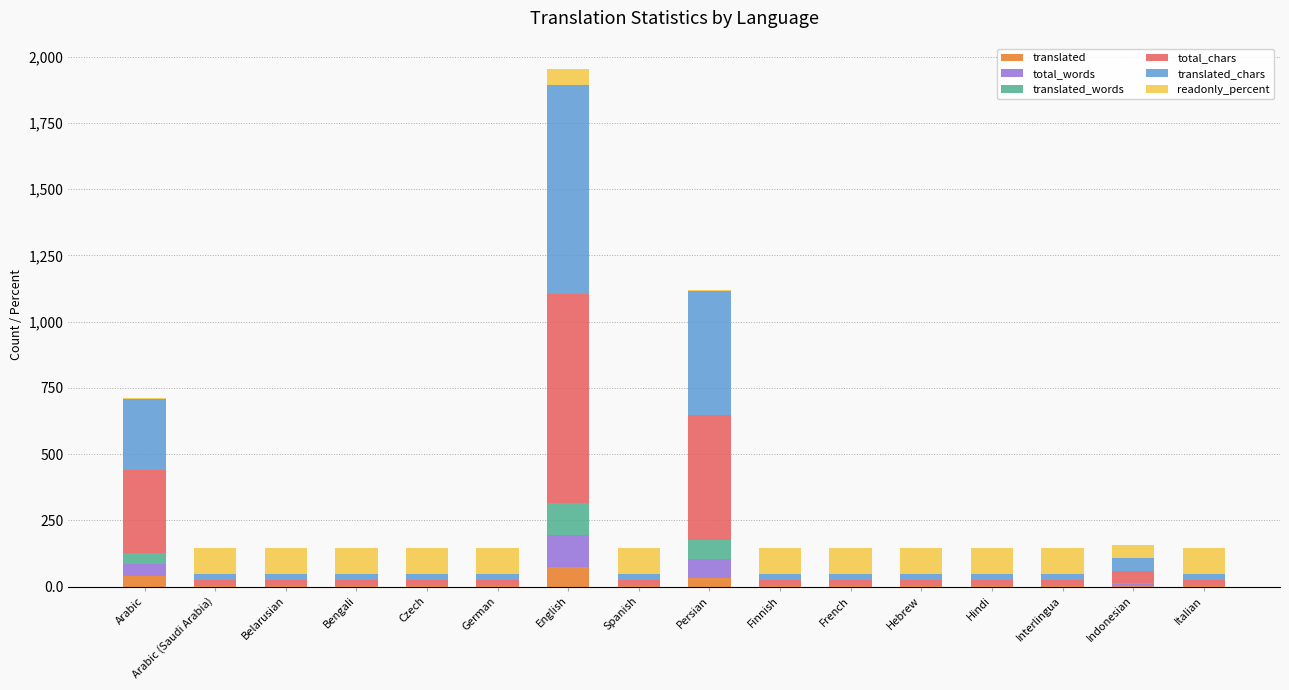

At which category is the sum across all series the highest?

English